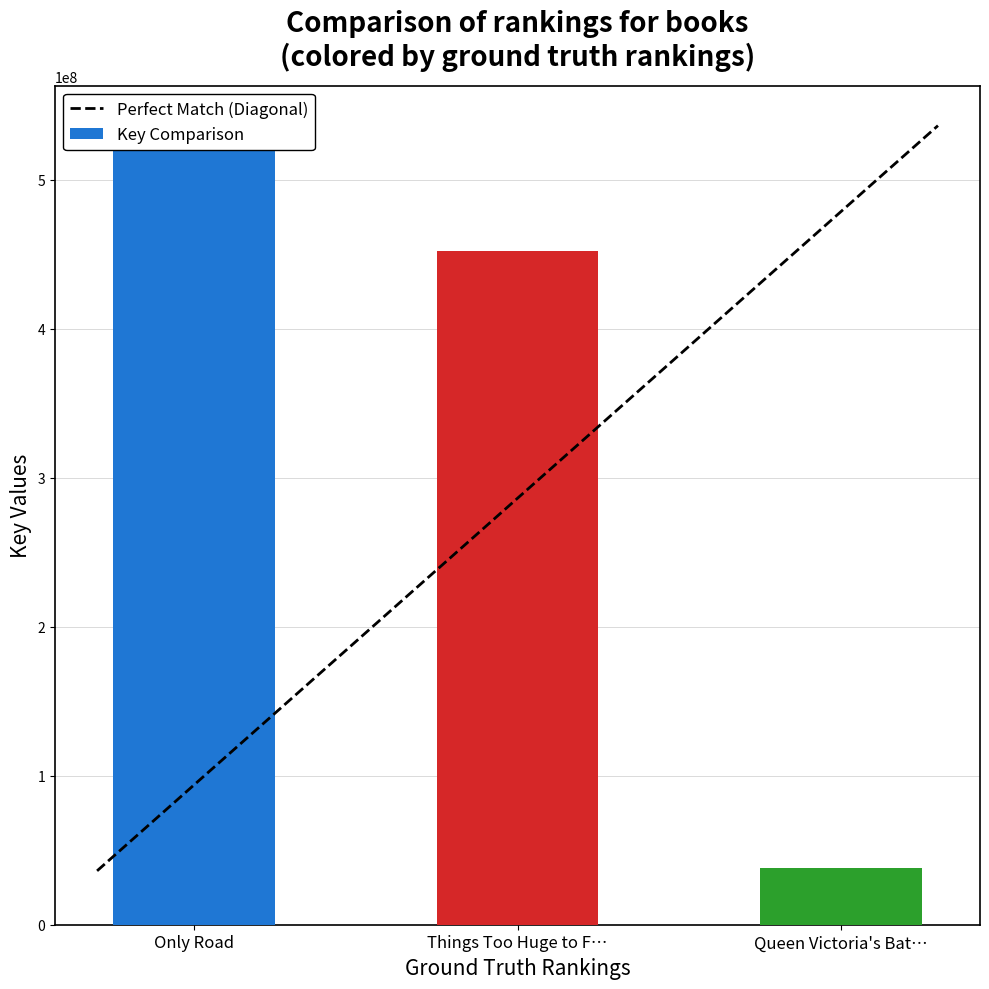

What is the ratio of the value at Things Too Huge to F… to the value at Only Road?

0.9